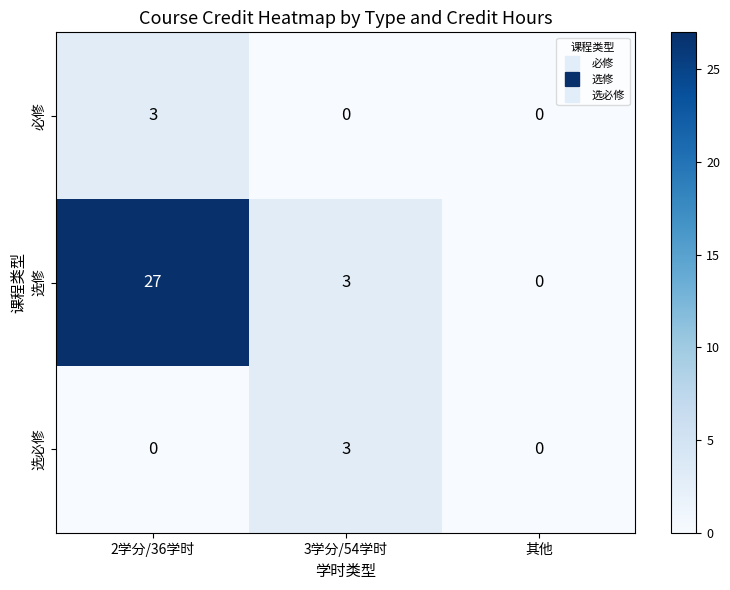

At which label does 选修 first exceed 3?

2学分/36学时